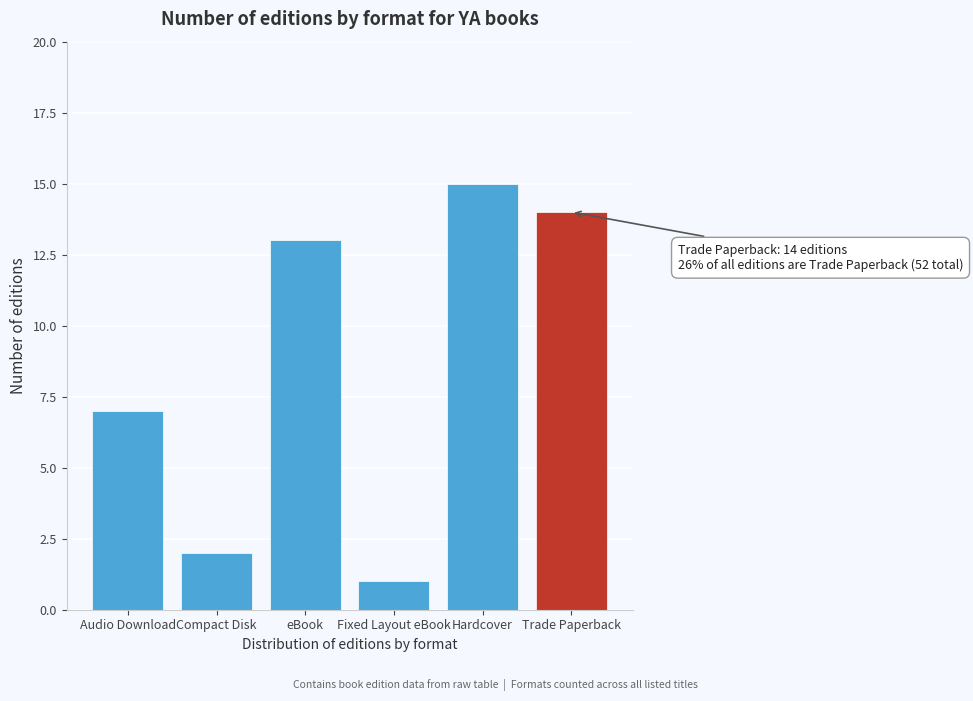

Reading left to right, transcribe all the data shown in this chart.

Audio Download=7	Compact Disk=2	eBook=13	Fixed Layout eBook=1	Hardcover=15	Trade Paperback=14